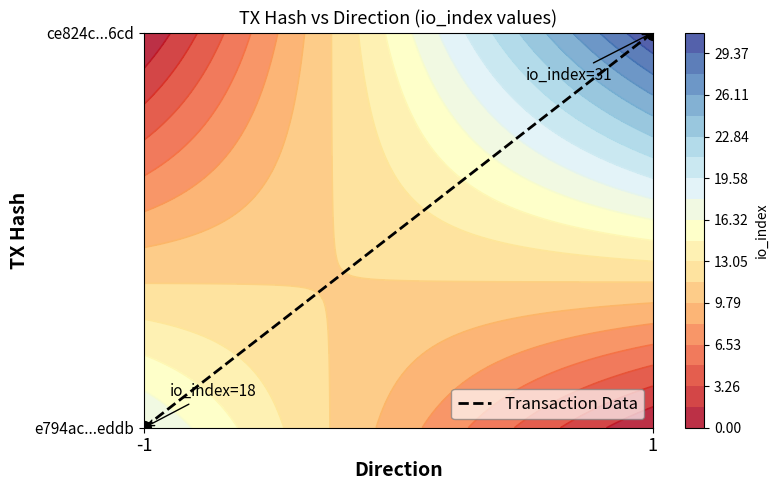

The chart shows a value of -1 at -1. True or false?

False